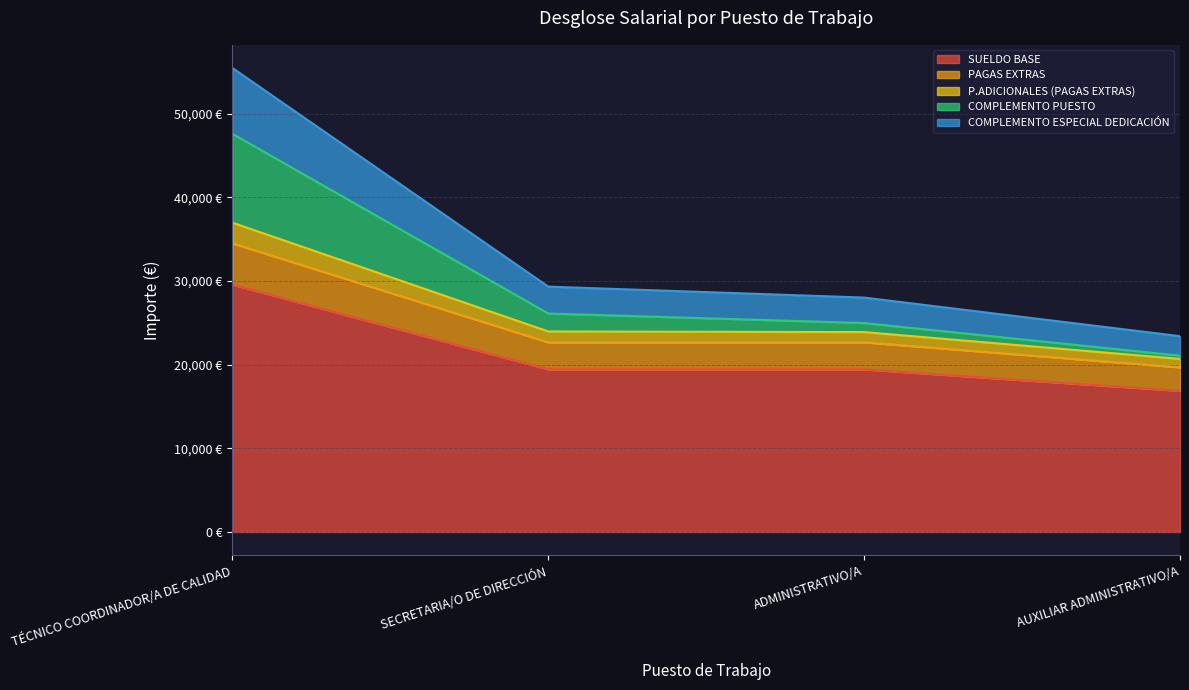

True or false: PAGAS EXTRAS has a value of 6347.9 at SECRETARIA/O DE DIRECCIÓN.

False